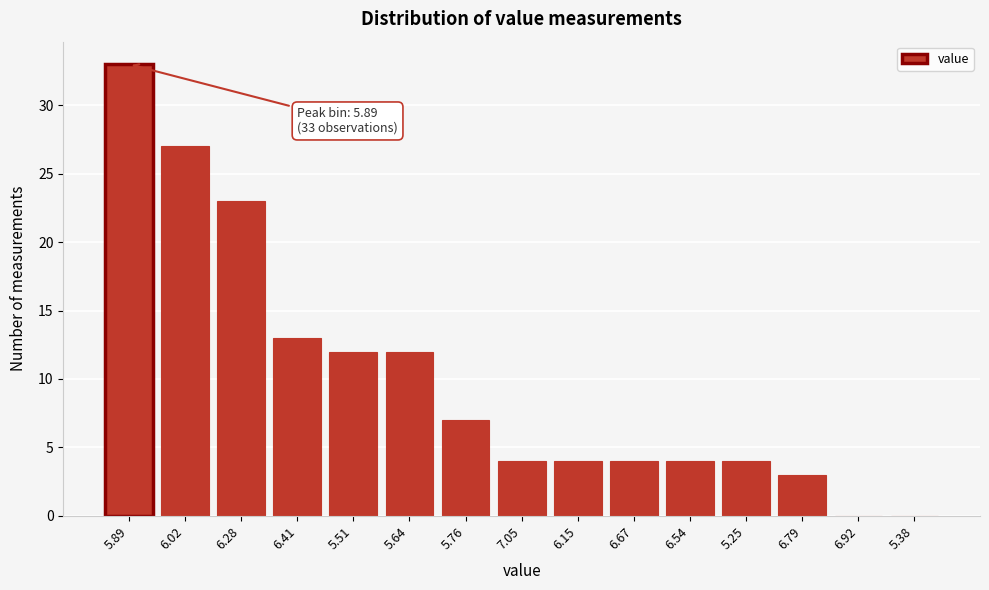

Reading right to left, extract all data points from this chart.

5.38=0	6.92=0	6.79=3	5.25=4	6.54=4	6.67=4	6.15=4	7.05=4	5.76=7	5.64=12	5.51=12	6.41=13	6.28=23	6.02=27	5.89=33